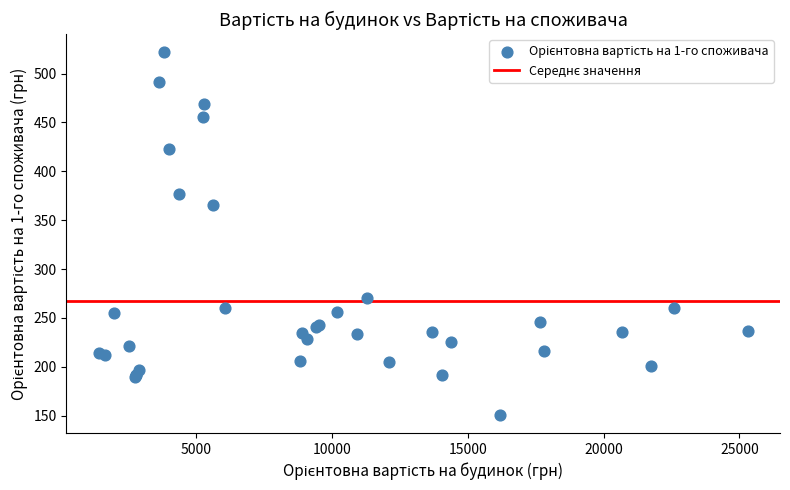

What Y value in the scatter plot is closest to 336?

365.6